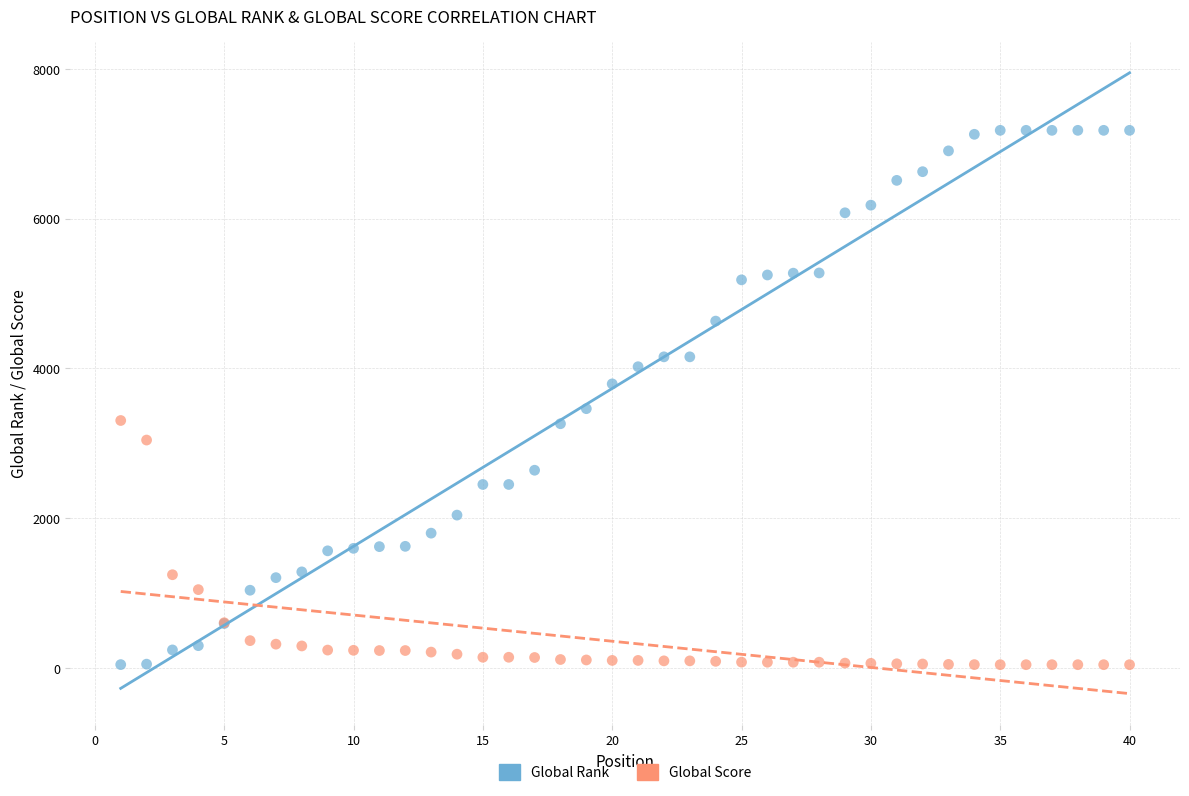

Which series has the widest spread of Y values?

Global Rank